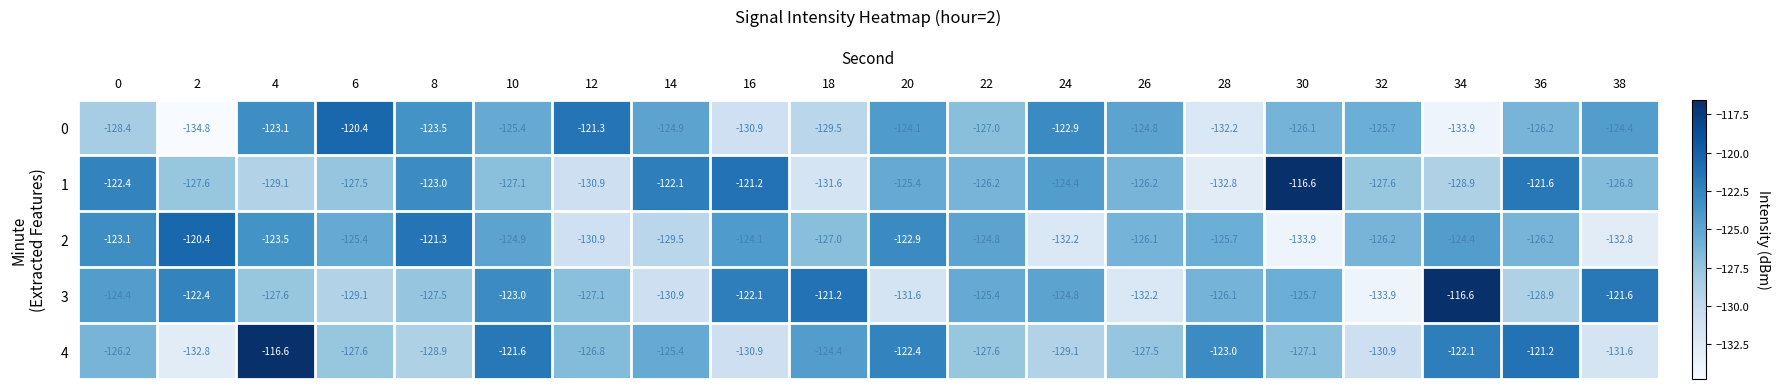

Which series has the widest spread of values?

3